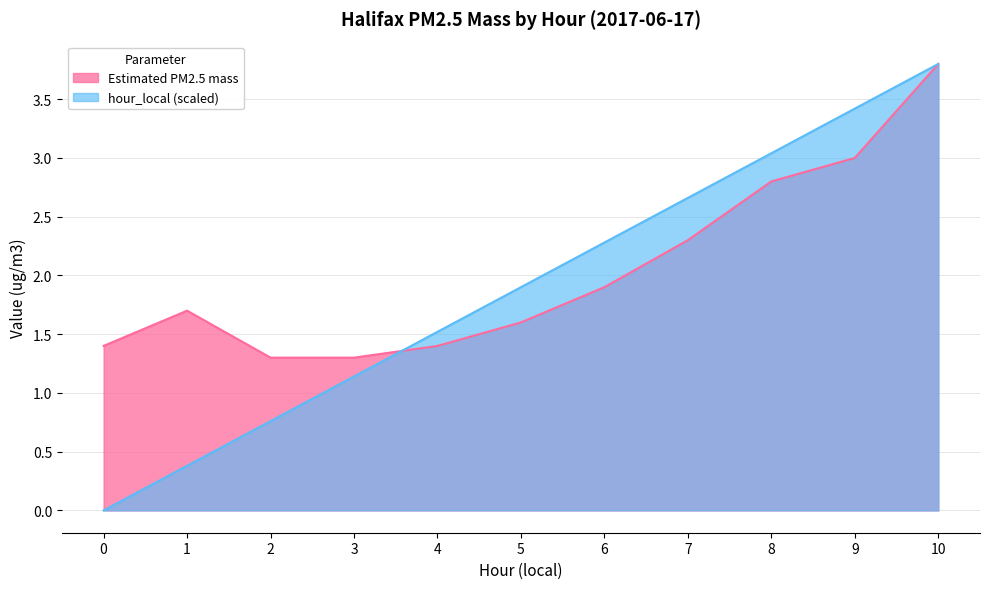

What are all the series names shown in the legend?

Estimated PM2.5 mass, hour_local (scaled)